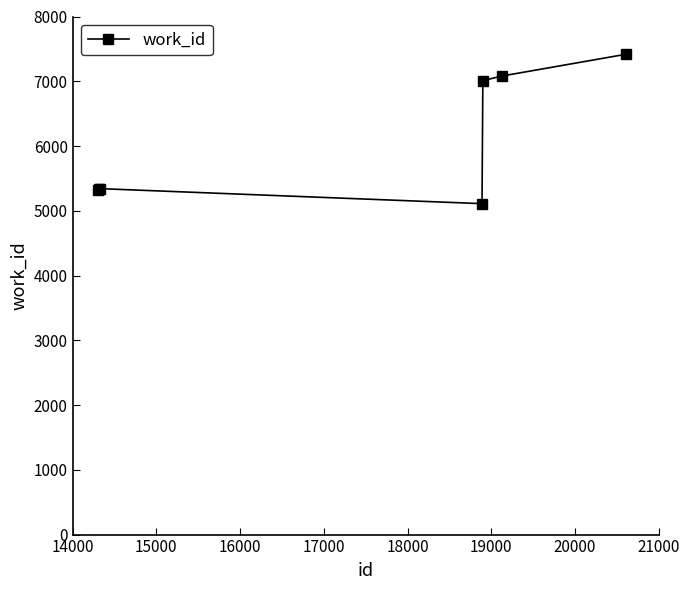

What is the value of the 2nd point from the left?

5335